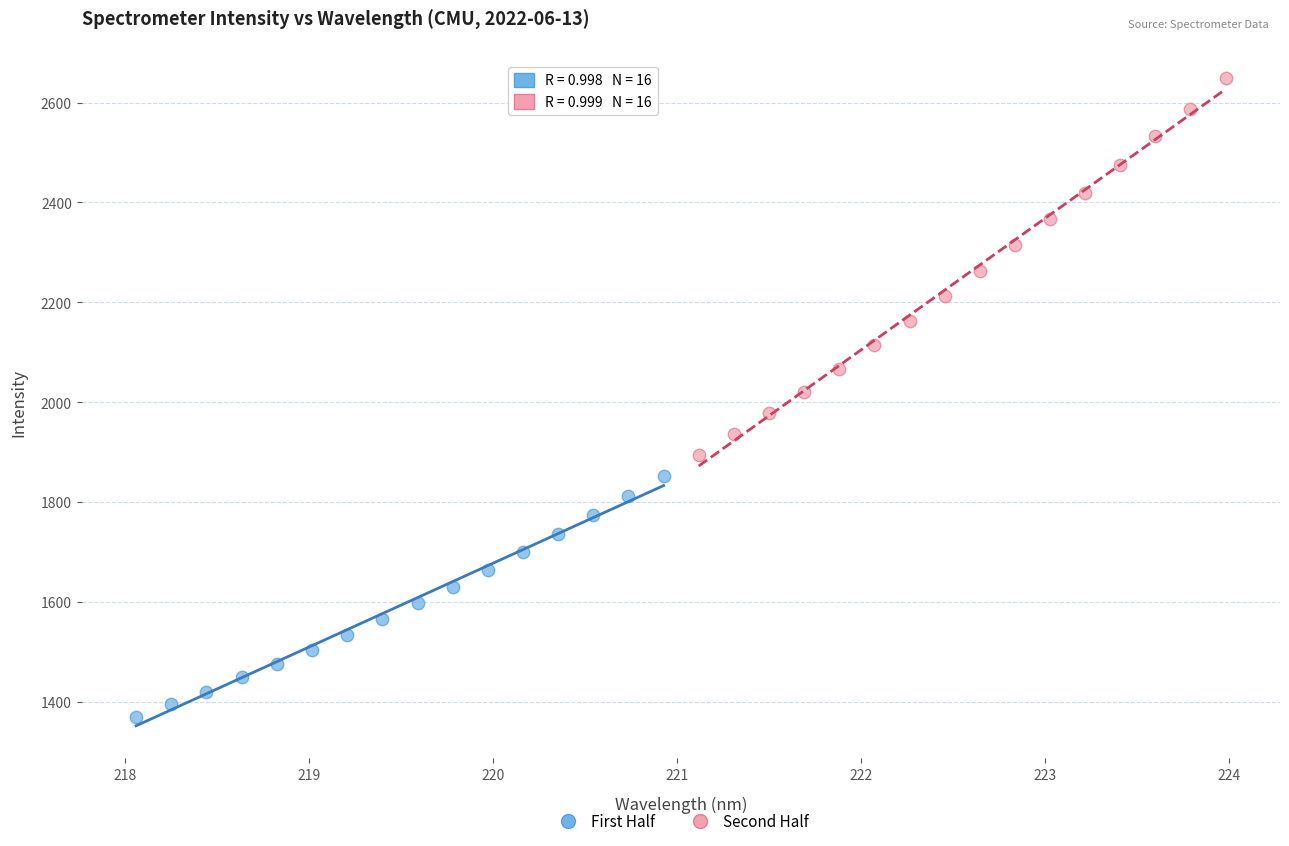

Which series has the widest spread of Y values?

Second Half